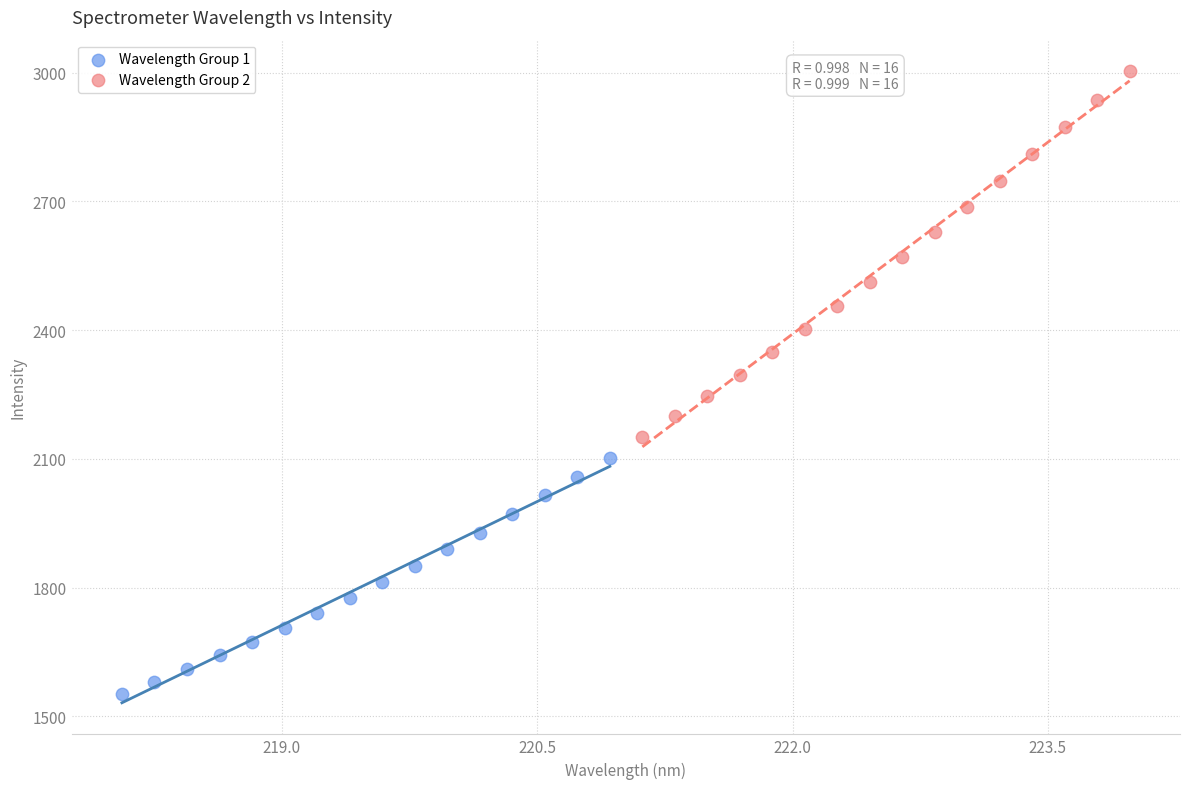

What are all the series names shown in the legend?

Wavelength Group 1, Wavelength Group 2